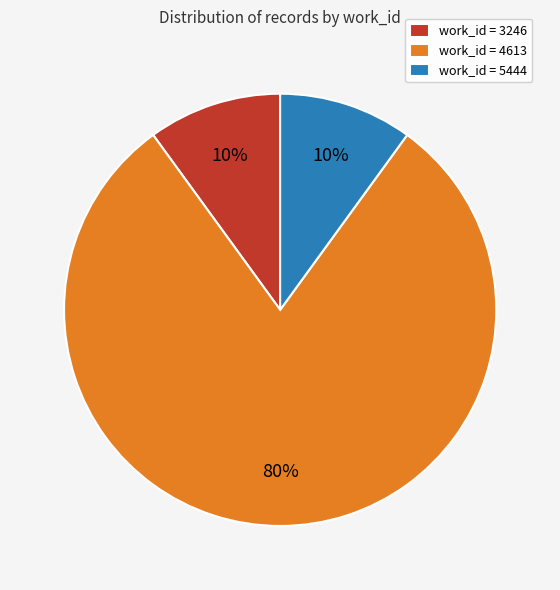

To the nearest percent, what is the average slice percentage?

33%